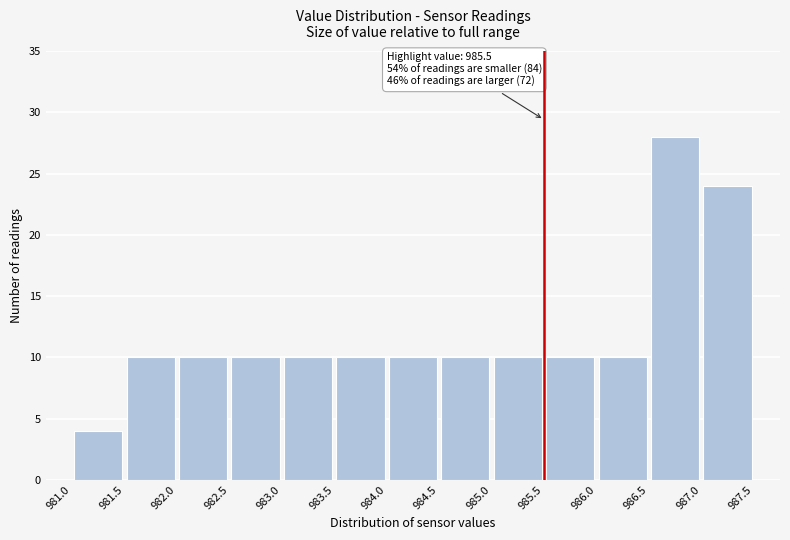

Which range on the x-axis has the tallest bar?

986.5 to 987.0